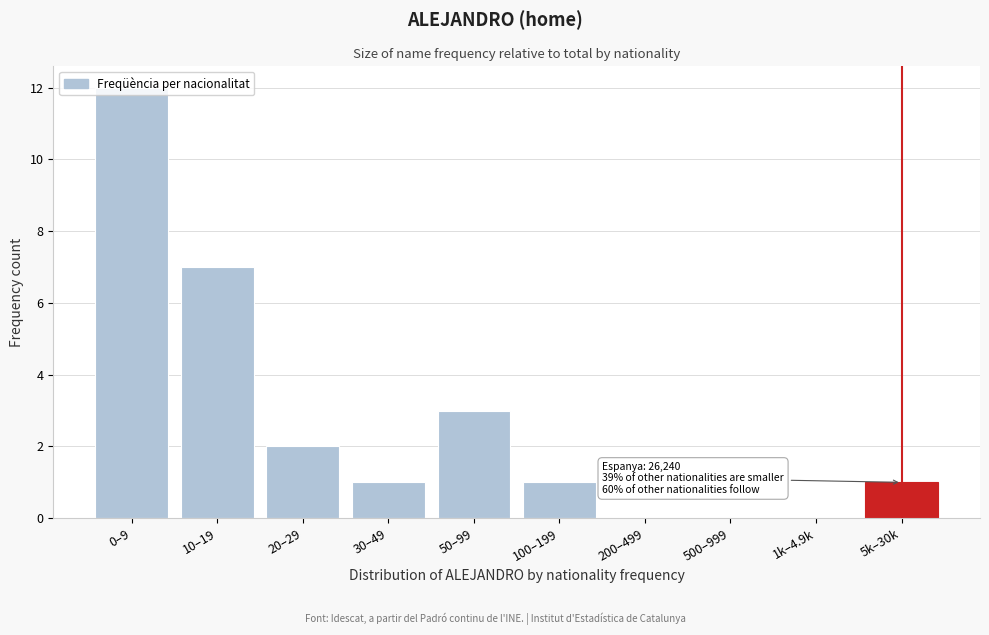

At which category does the chart reach its peak across all series?

0–9